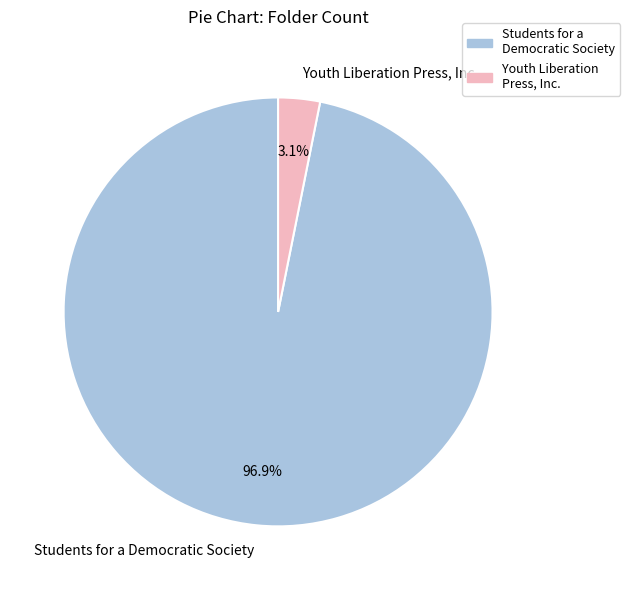

What percentage do Students for a Democratic Society and Youth Liberation Press, Inc. together represent?

100.0%